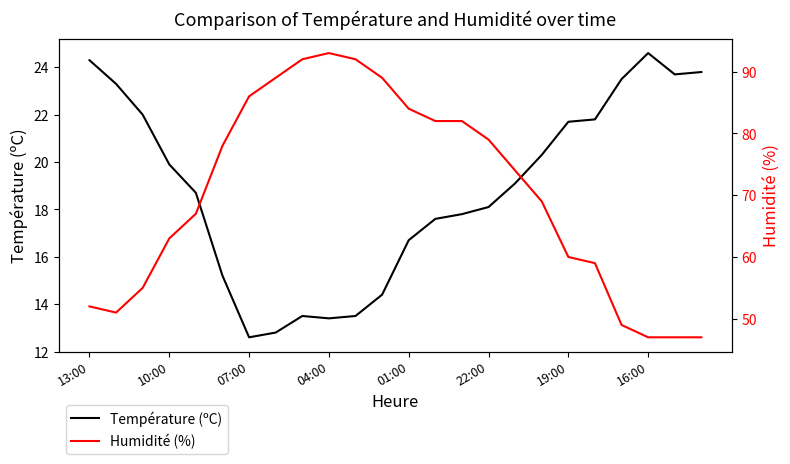

What is the sum of the Température (ºC) values at 07:00 and 19:00?

34.3